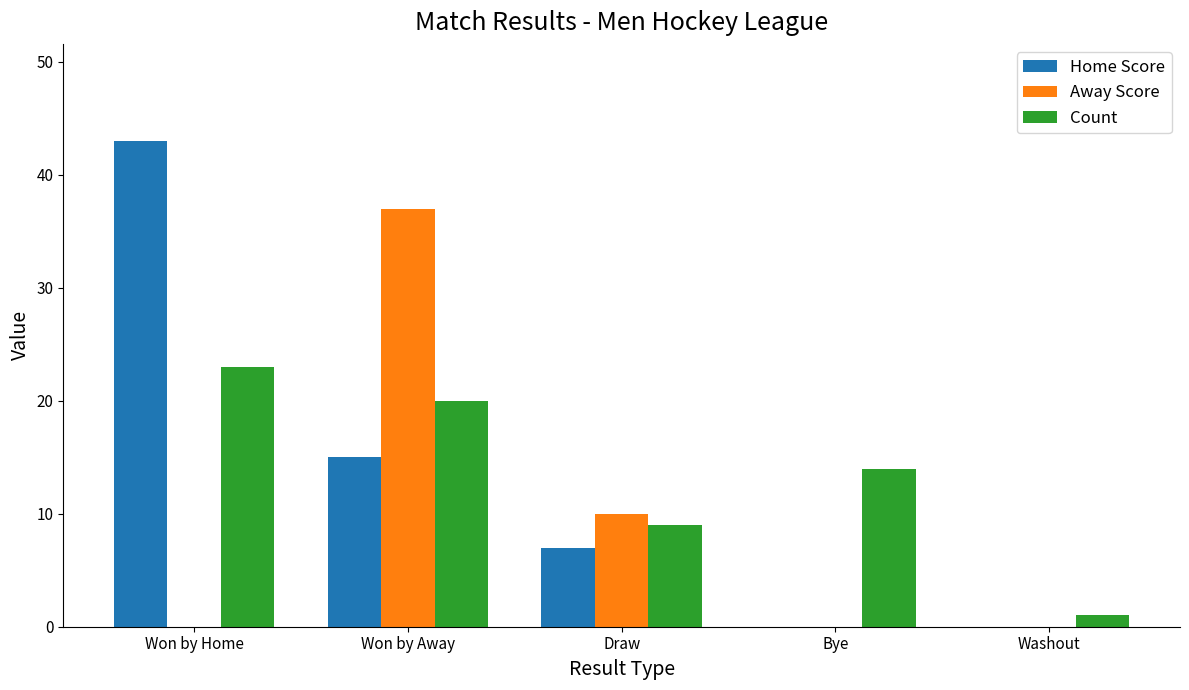

What is the greatest value displayed?

43